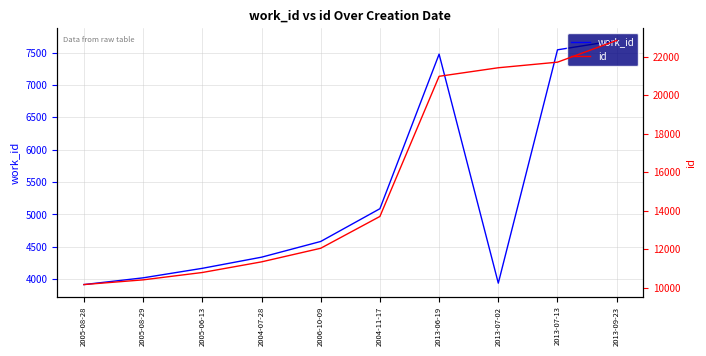

Which category has the lowest value in the id series?

2005-08-28